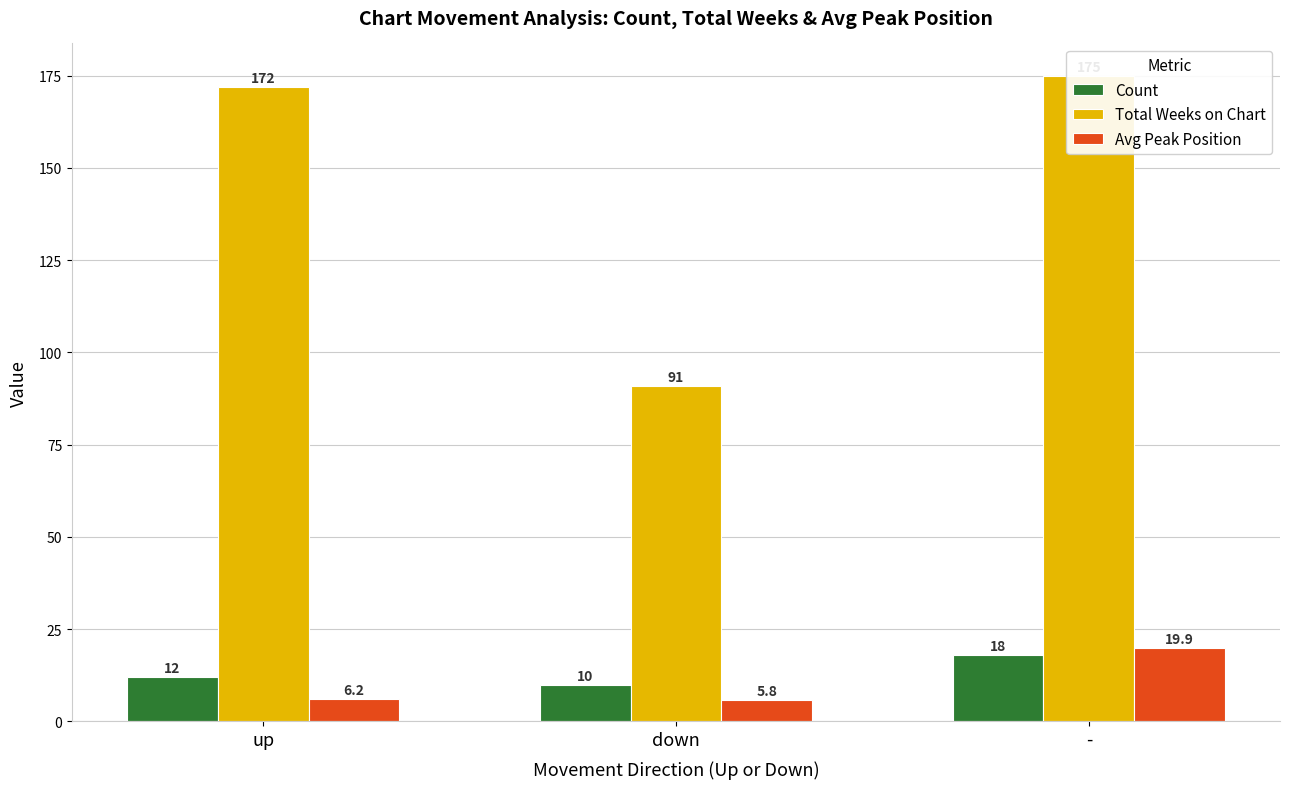

At up, list the series in order from largest to smallest.

Total Weeks on Chart, Count, Avg Peak Position